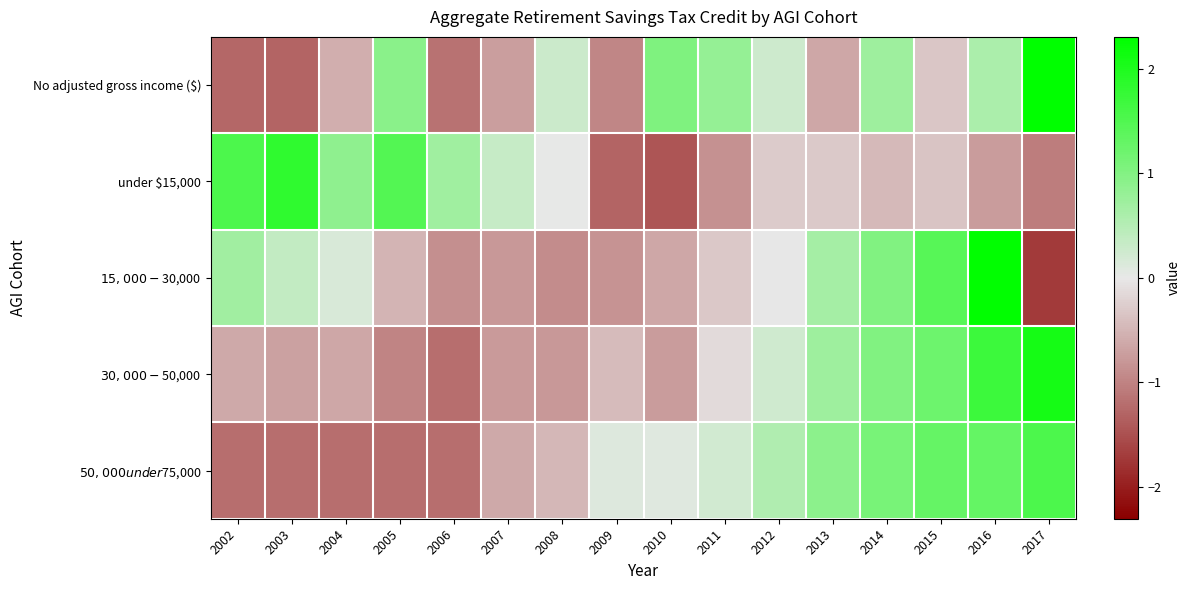

Rank the series at 2003 from highest to lowest value.

under $15,000, $15,000-$30,000, $30,000-$50,000, $50,000 under $75,000, No adjusted gross income ($)